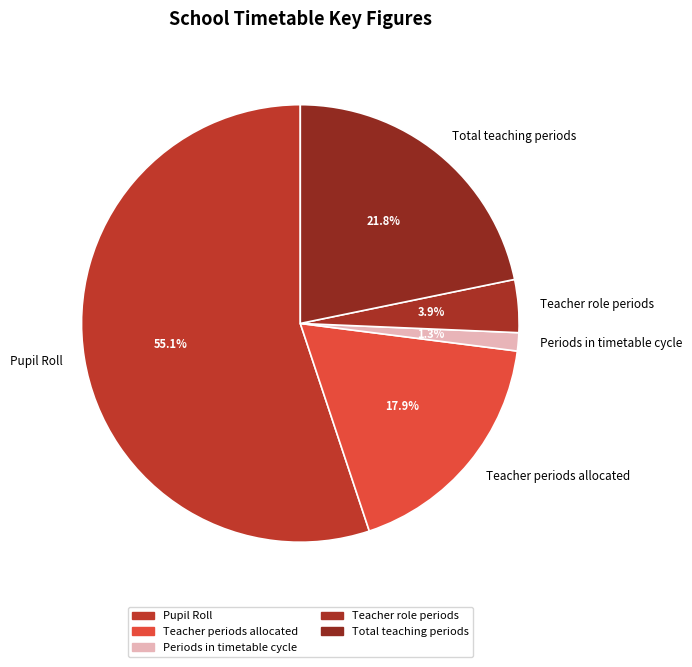

How many segments does this pie chart have?

5